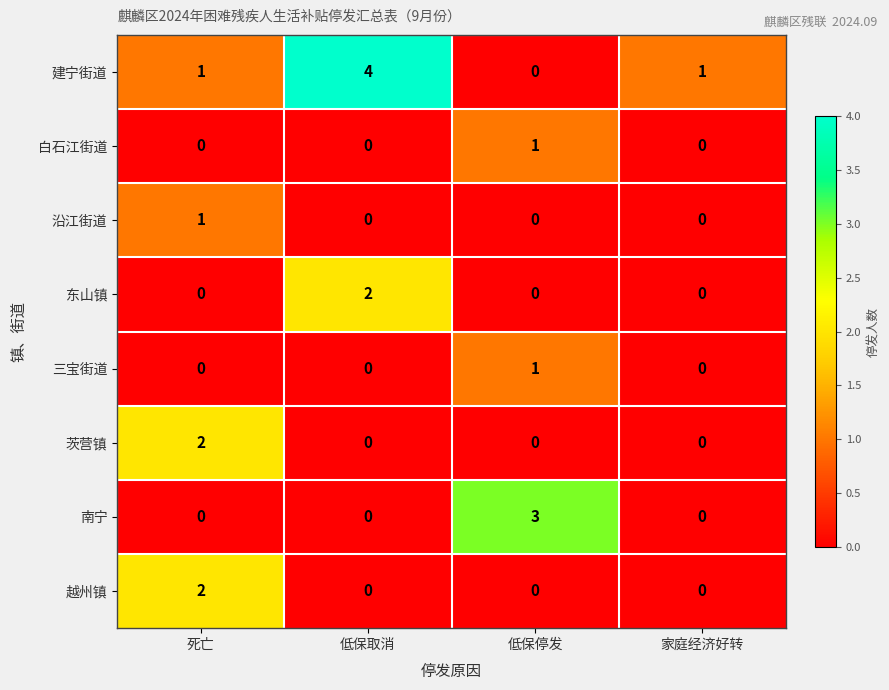

True or false: 建宁街道 has a value of 5 at 低保取消.

False